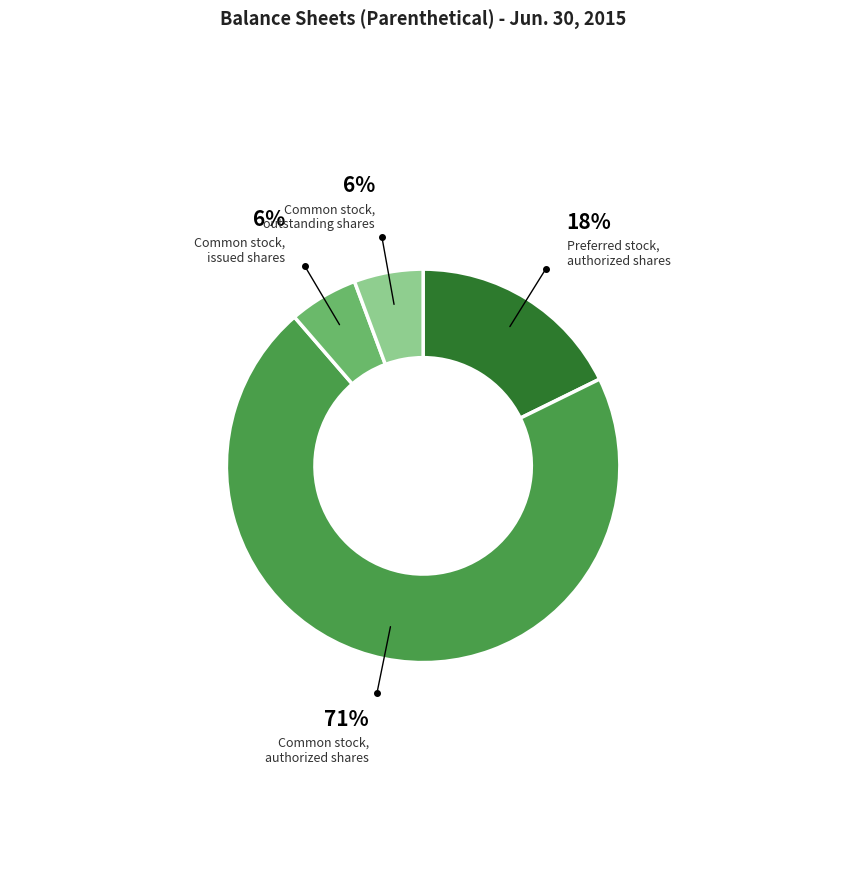

How many slices are in this pie chart?

4